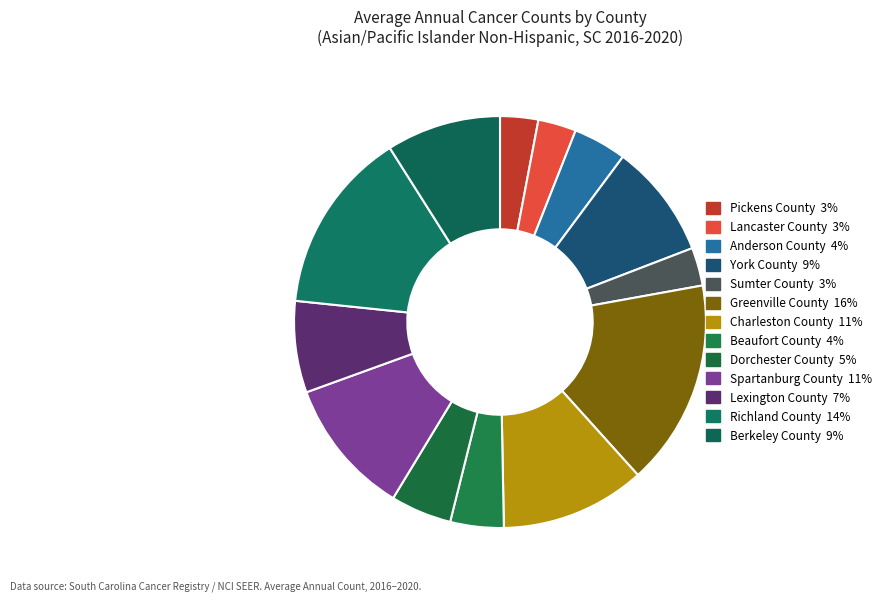

The Spartanburg County slice represents 11% of the pie. True or false?

True